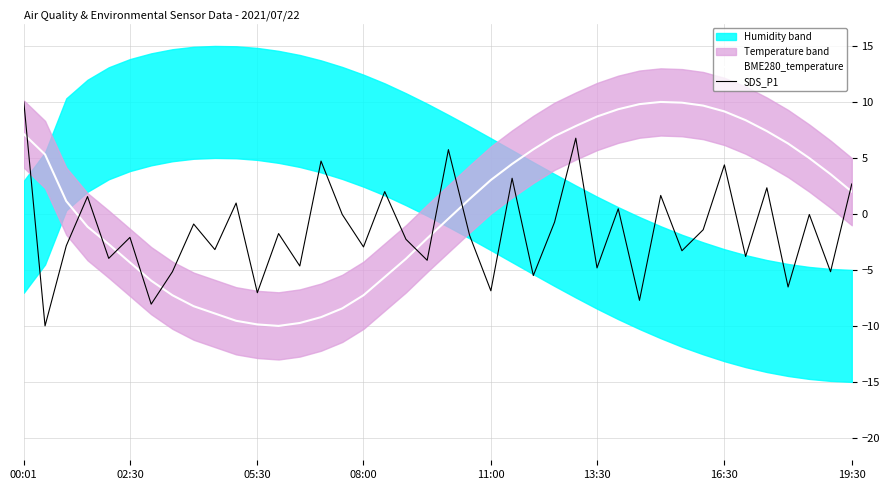

True or false: SDS_P1 has more than 1 interior local peaks.

True